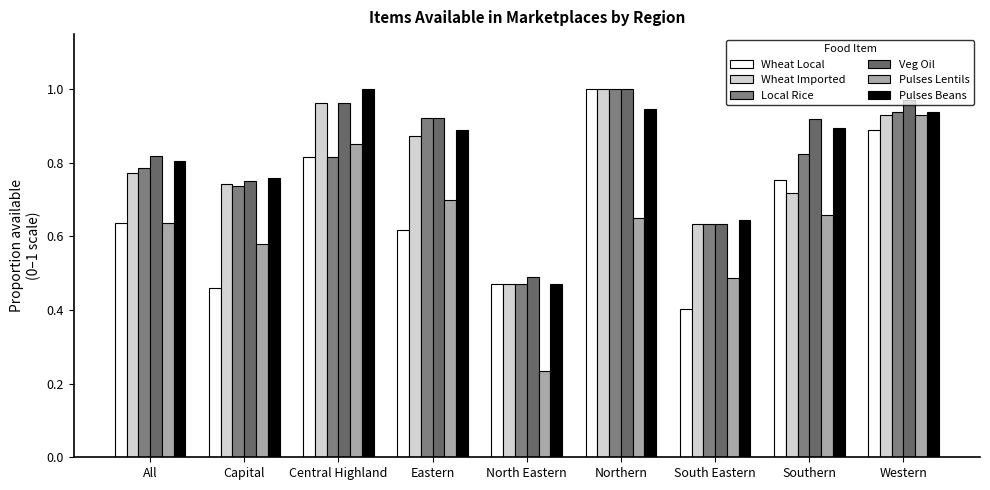

How many distinct data groups are displayed?

6